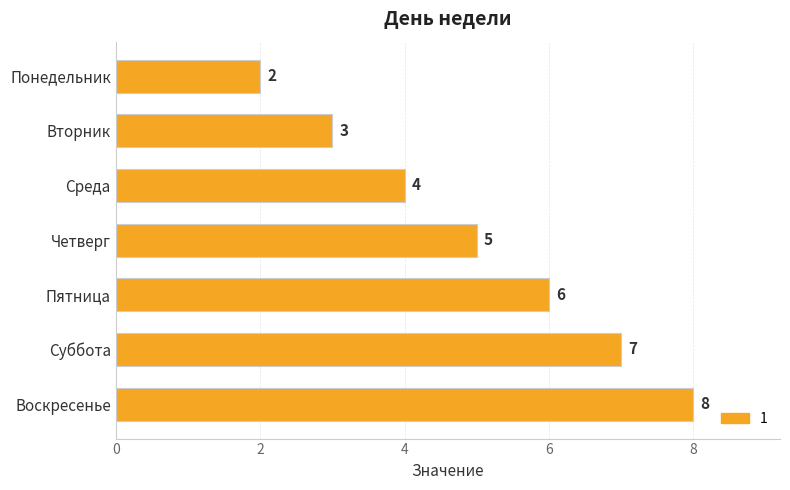

How many series are shown in this chart?

1